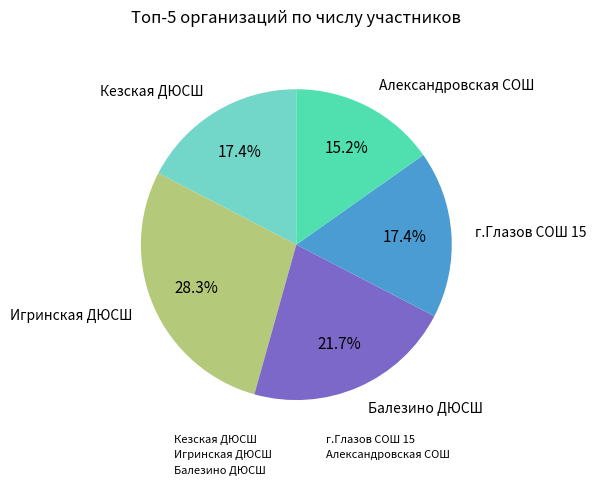

To the nearest percent, what is the difference between the Игринская ДЮСШ and Кезская ДЮСШ slice percentages?

11%